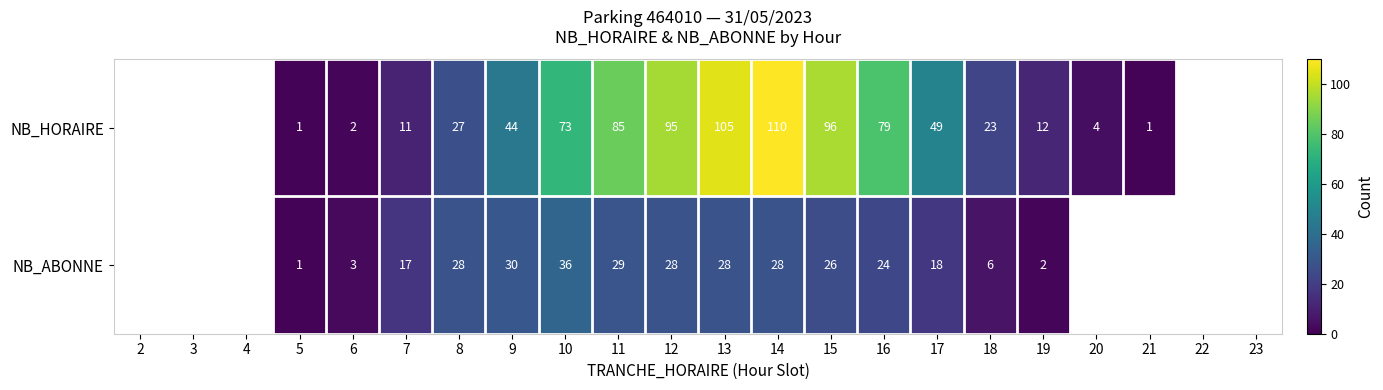

The value of NB_ABONNE at 17 is 27. True or false?

False